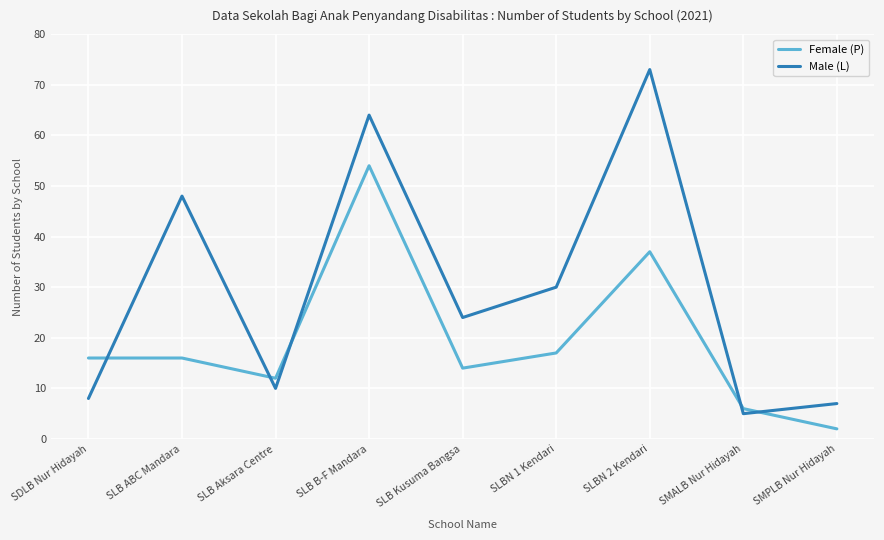

List the series in order of their peak value, highest first.

Male (L), Female (P)